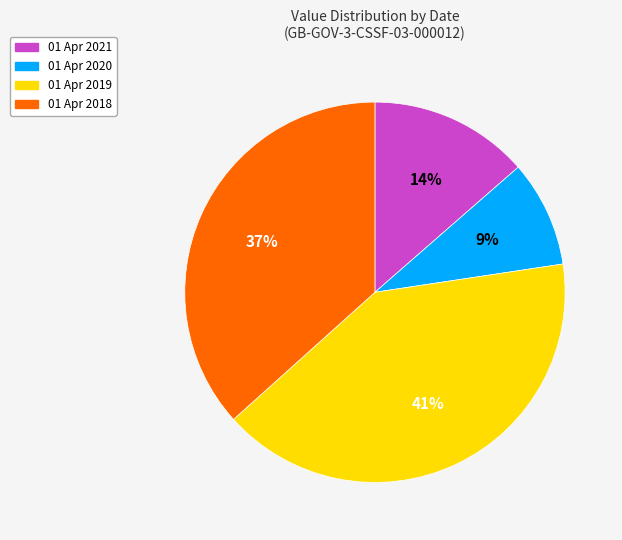

To the nearest percent, what is the difference between the largest and smallest slice percentages?

32%